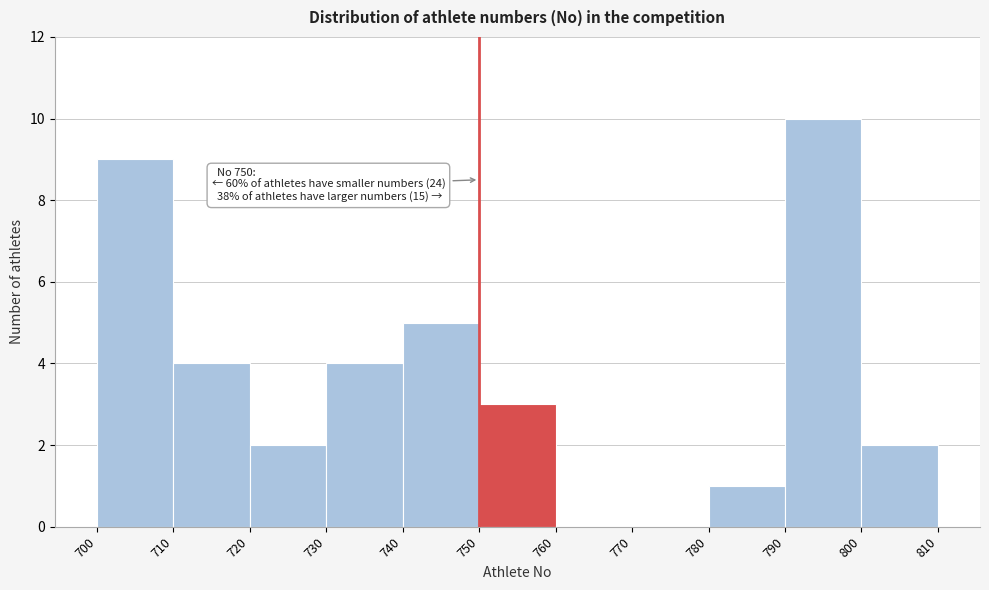

Which range on the x-axis has the tallest bar?

790 to 800